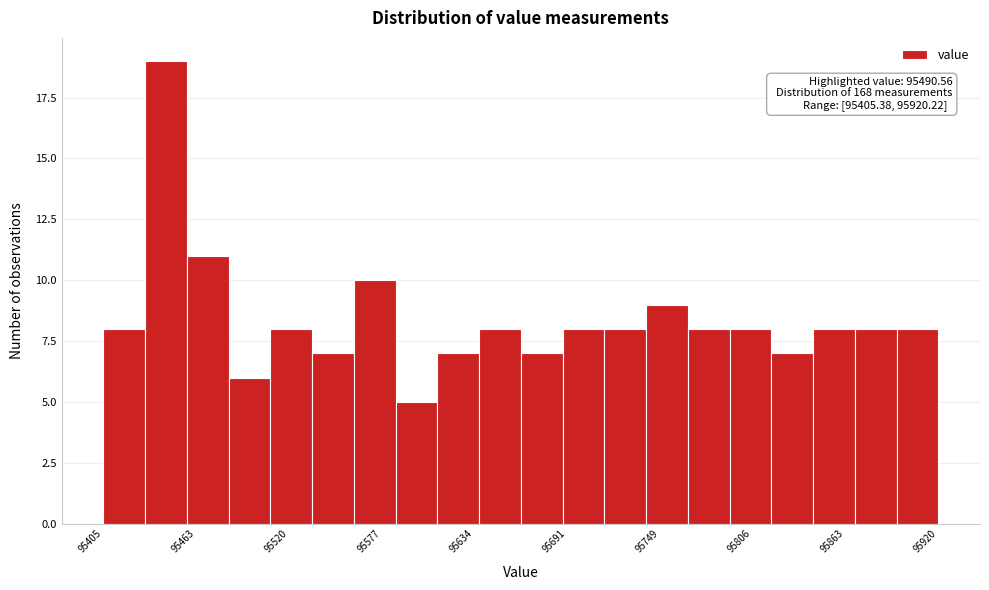

Around what value on the x-axis is the tallest bar? Give the approximate position of its centre, as read against the axis.

95440